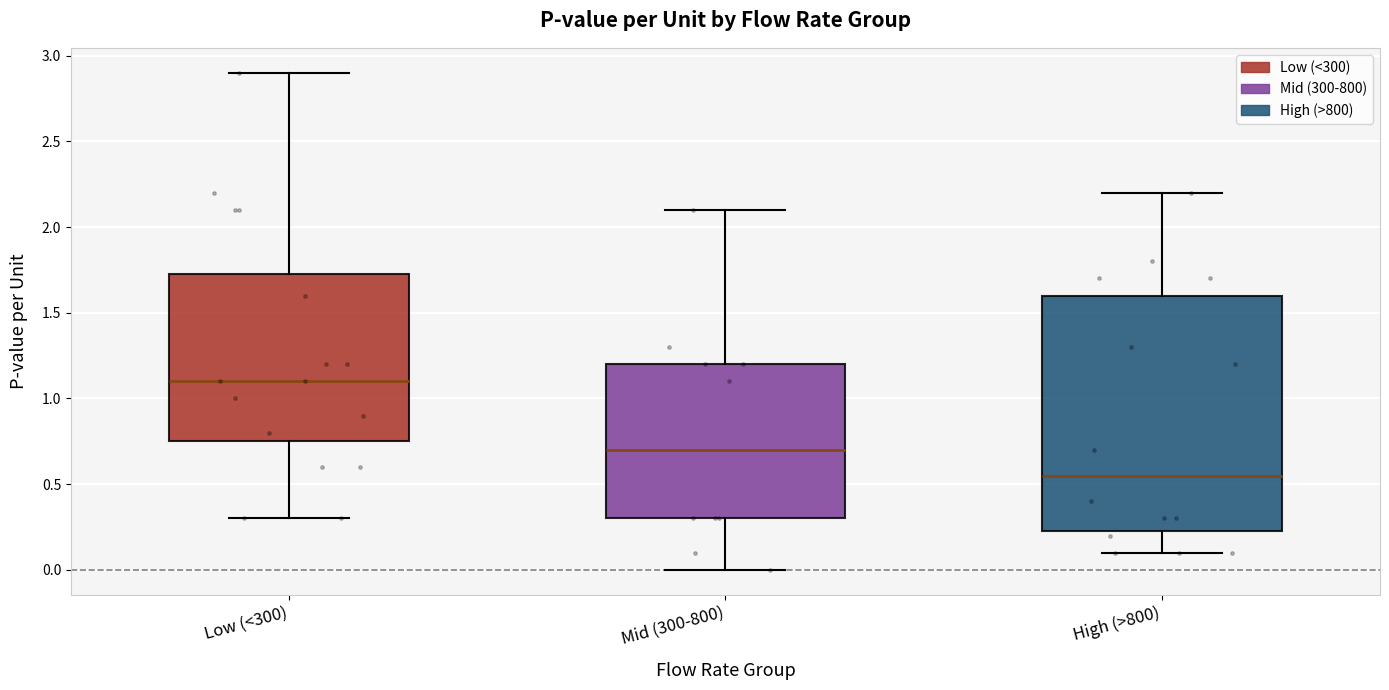

Reading left to right, transcribe this box plot: for each box, give where its median line is, the range the box spans, and where its two whiskers end, as read against the y-axis. The values are not printed on the chart, so give them approximately, as read against the axis.

Low (<300): median 1.10, box 0.75 to 1.75, whiskers 0.30 to 2.90
Mid (300-800): median 0.70, box 0.30 to 1.20, whiskers 0.00 to 2.10
High (>800): median 0.55, box 0.25 to 1.60, whiskers 0.10 to 2.20